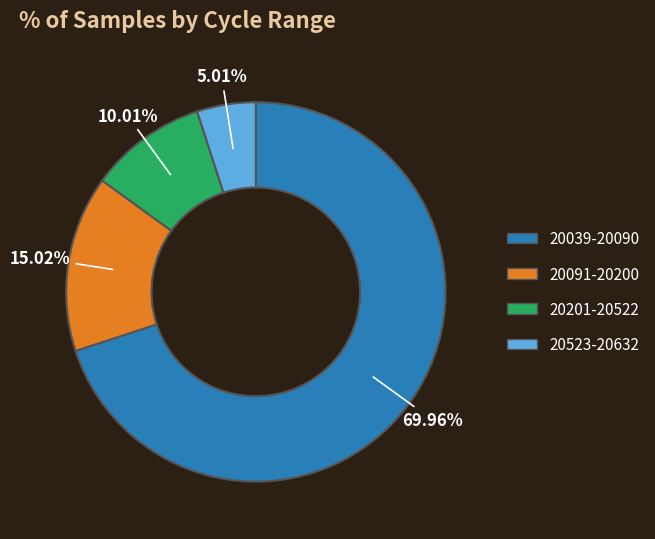

Rank the categories by value from lowest to highest.

20523-20632, 20201-20522, 20091-20200, 20039-20090